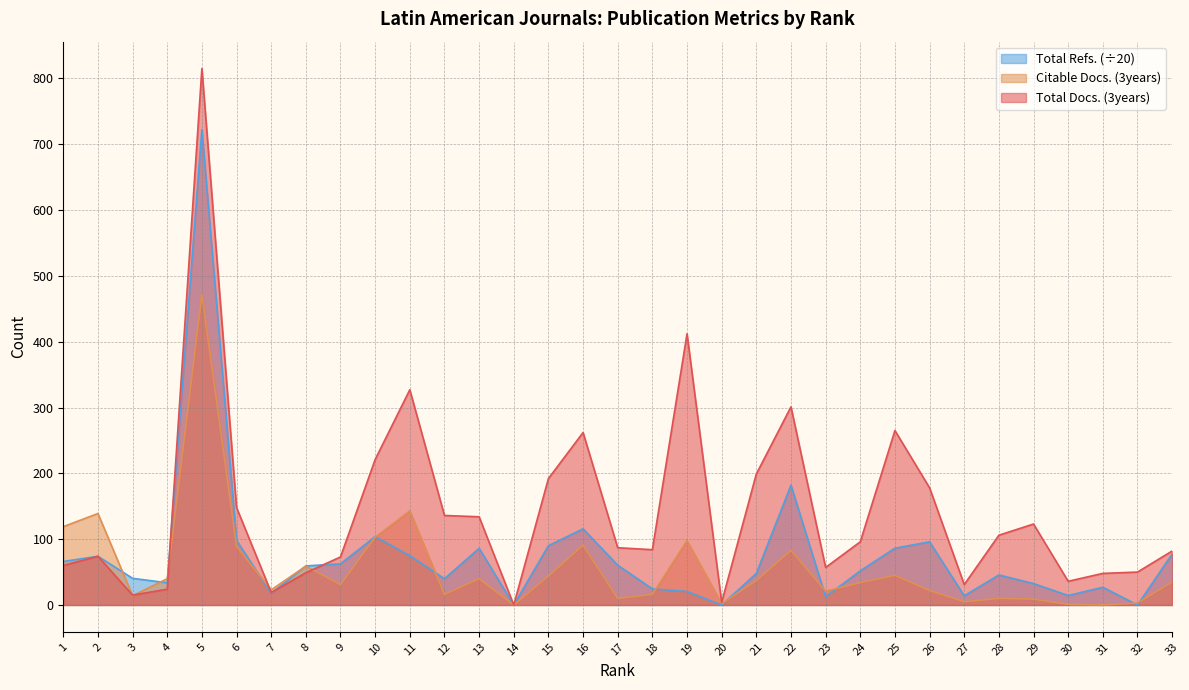

How many intersections are there between Citable Docs. (3years) and Total Refs.?

13